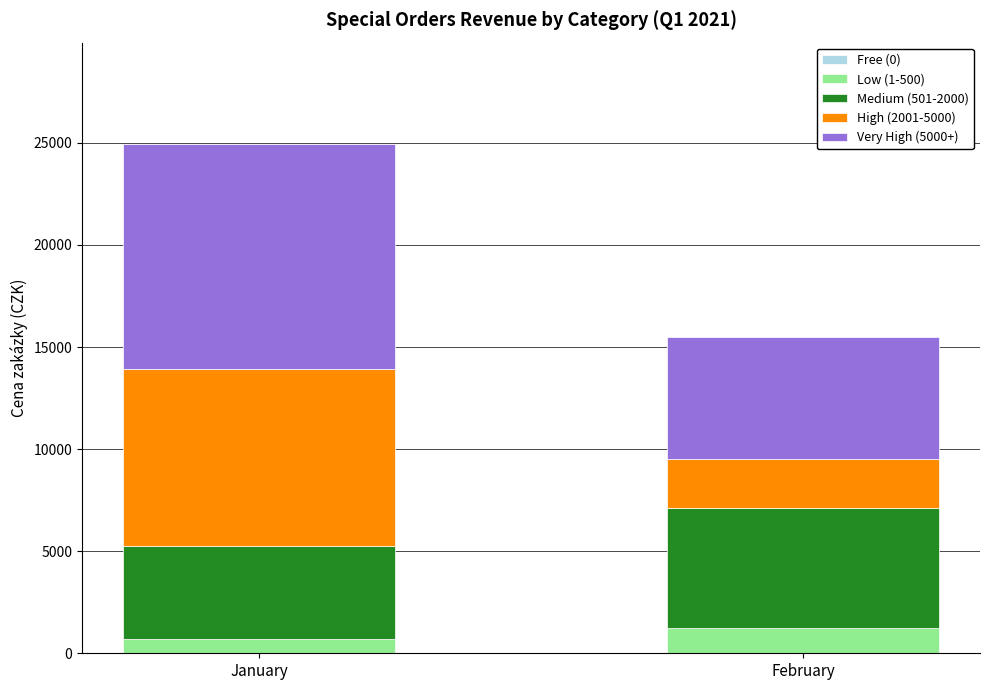

At which category is the sum across all series the highest?

January